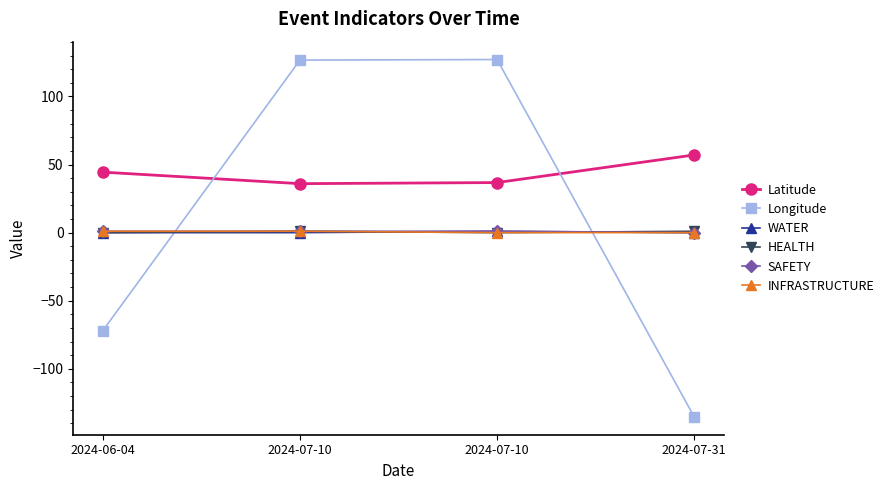

Does the chart have visible grid lines?

No